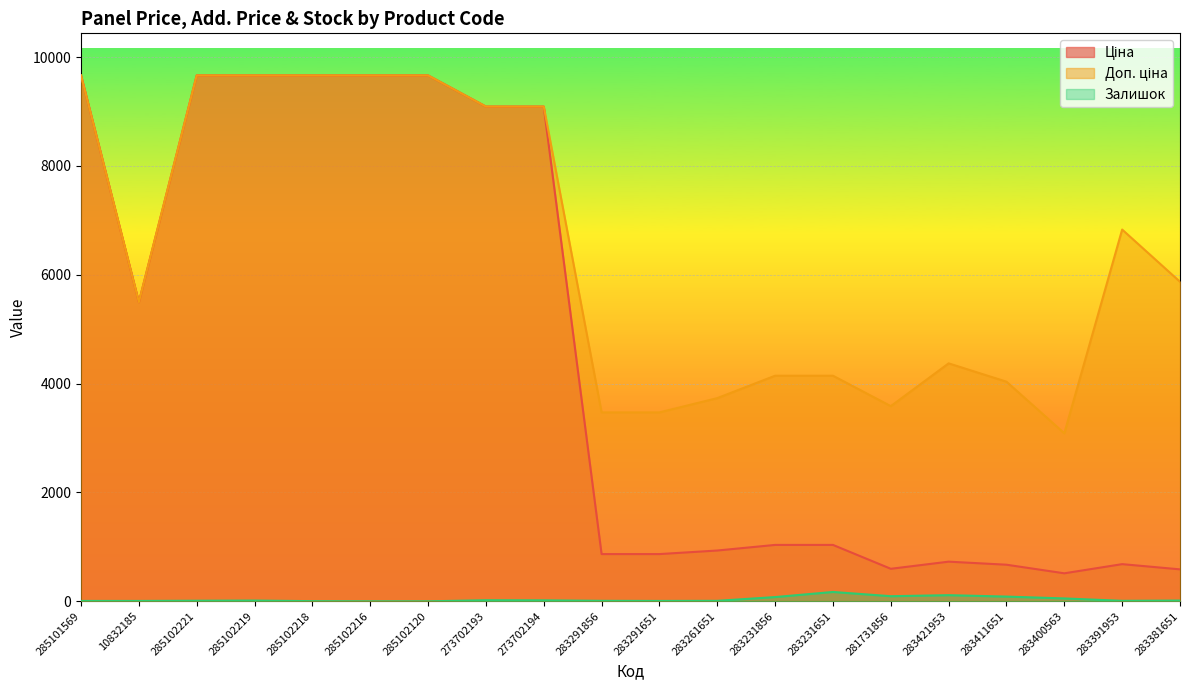

At which label does Доп. ціна reach its minimum?

283400563